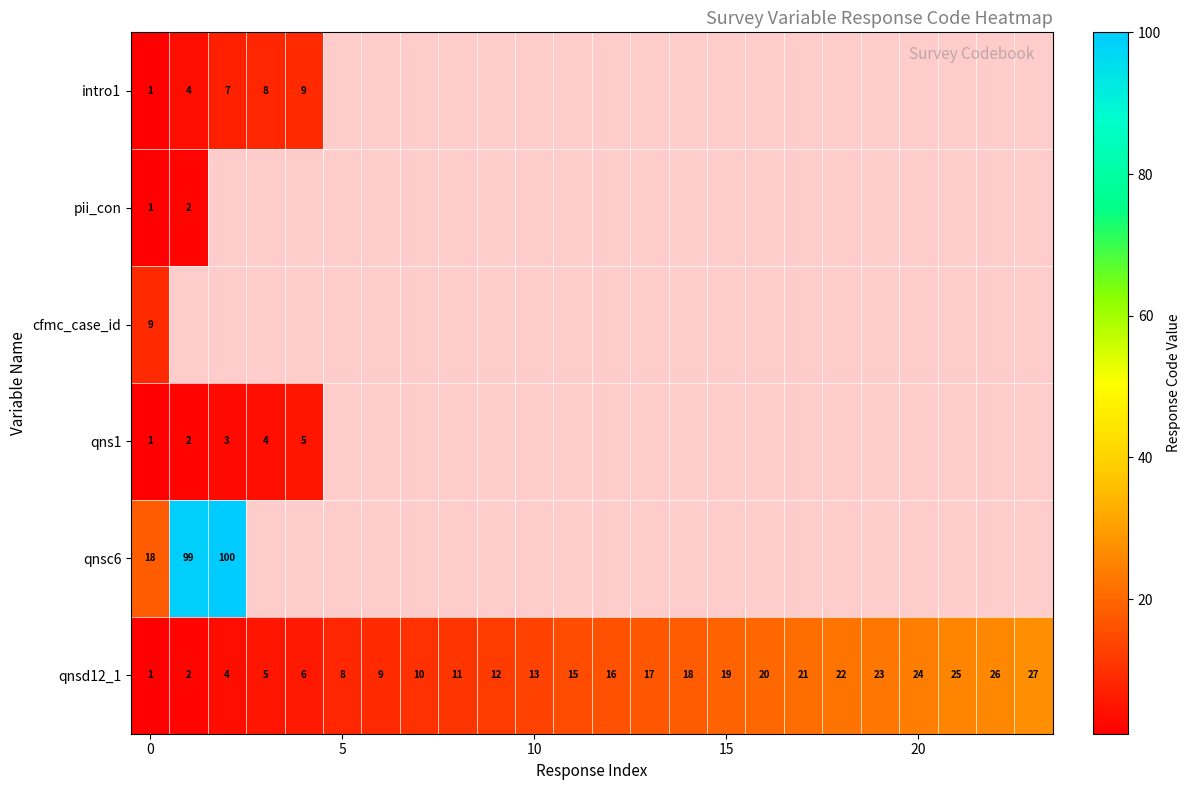

Is it true that pii_con equals 1 at 0?

True